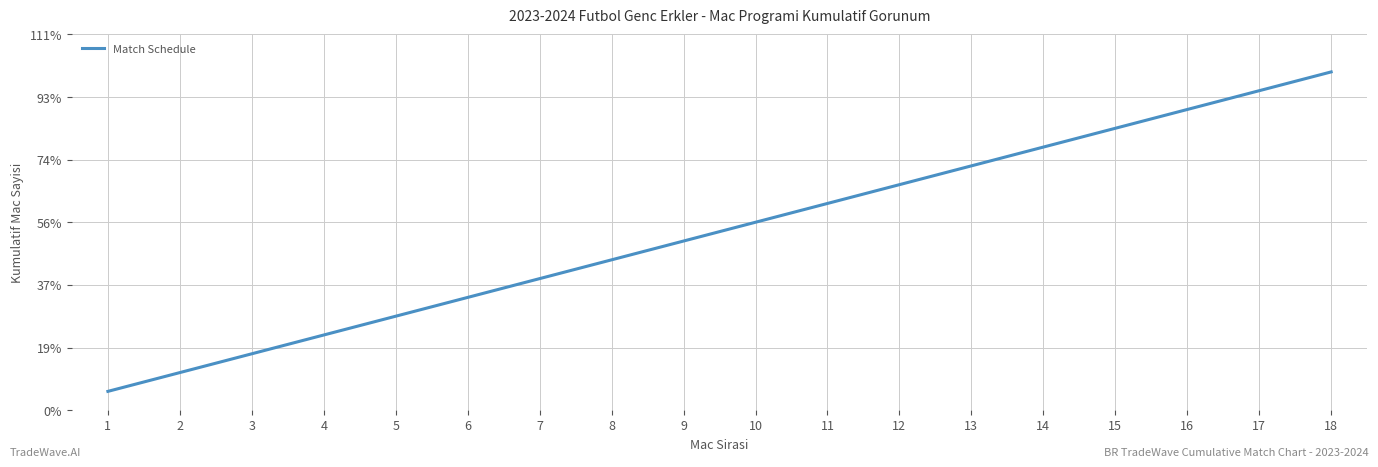

List the labels in order of value, largest first.

18, 17, 16, 15, 14, 13, 12, 11, 10, 9, 8, 7, 6, 5, 4, 3, 2, 1